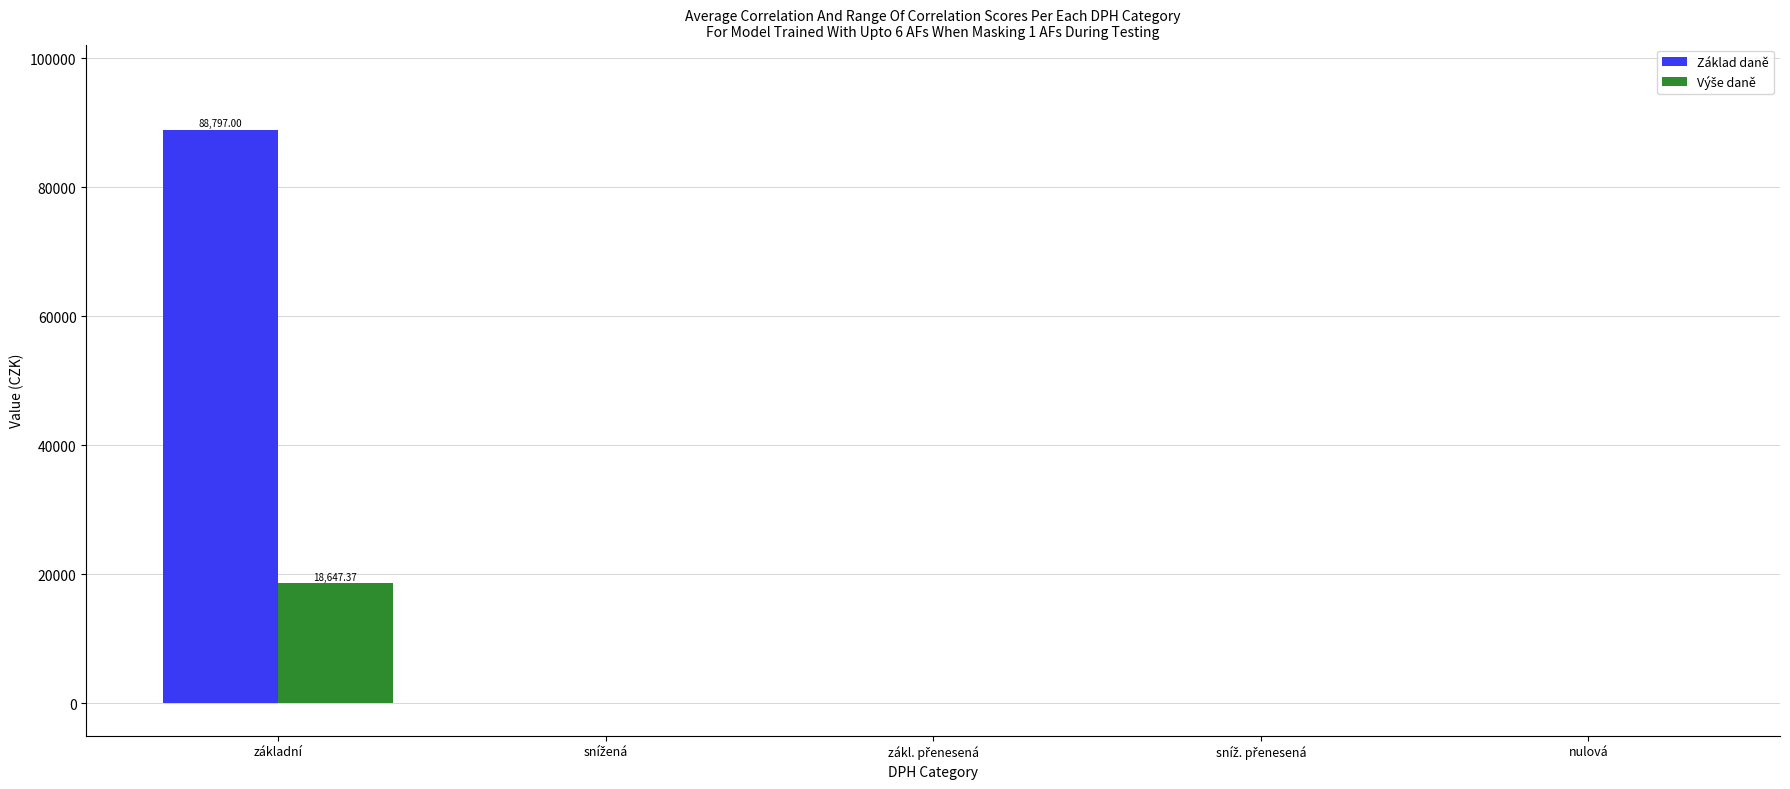

Which series has the largest total across all categories?

Základ daně